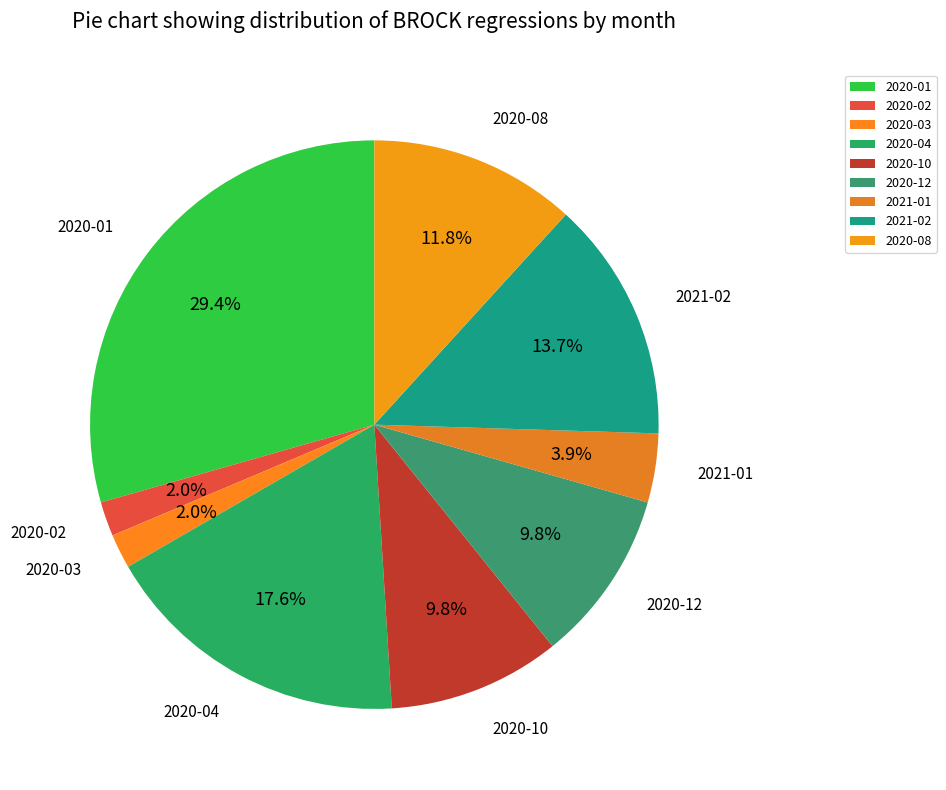

Do 2020-08 and 2020-12 together represent more than half of the pie?

No